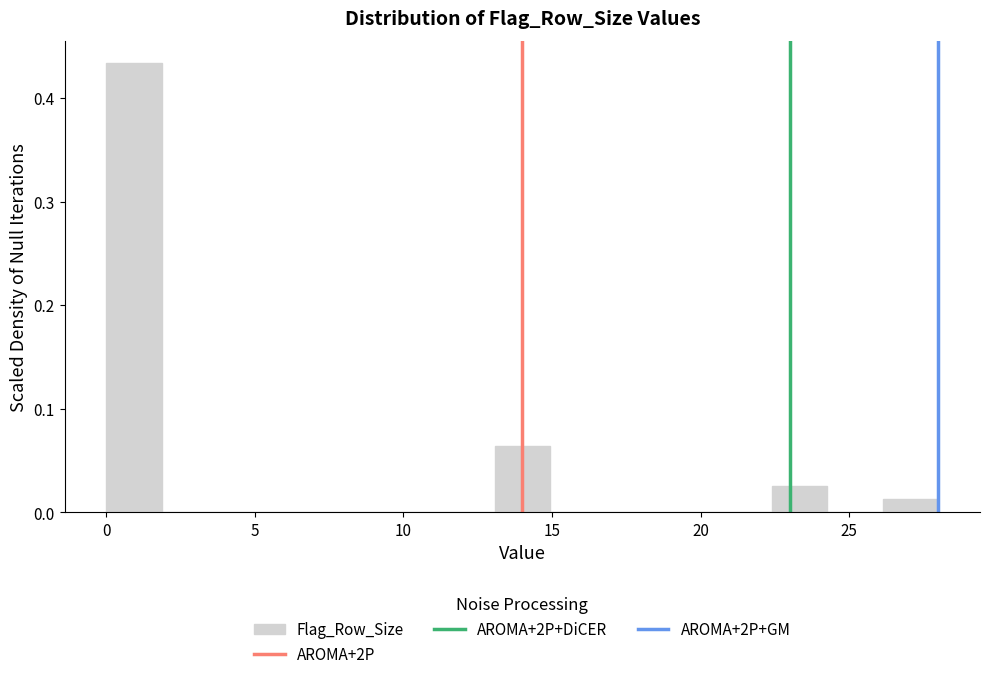

Read against the x-axis, roughly where is the centre of the tallest bar?

1.0